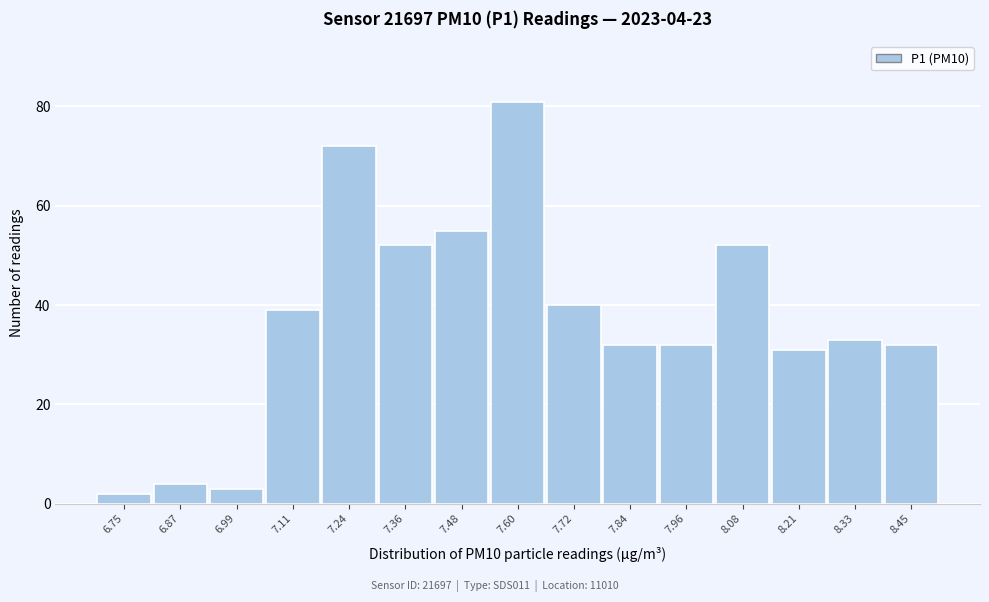

Reading right to left, what are all the values shown in this chart?

32	33	31	52	32	32	40	81	55	52	72	39	3	4	2